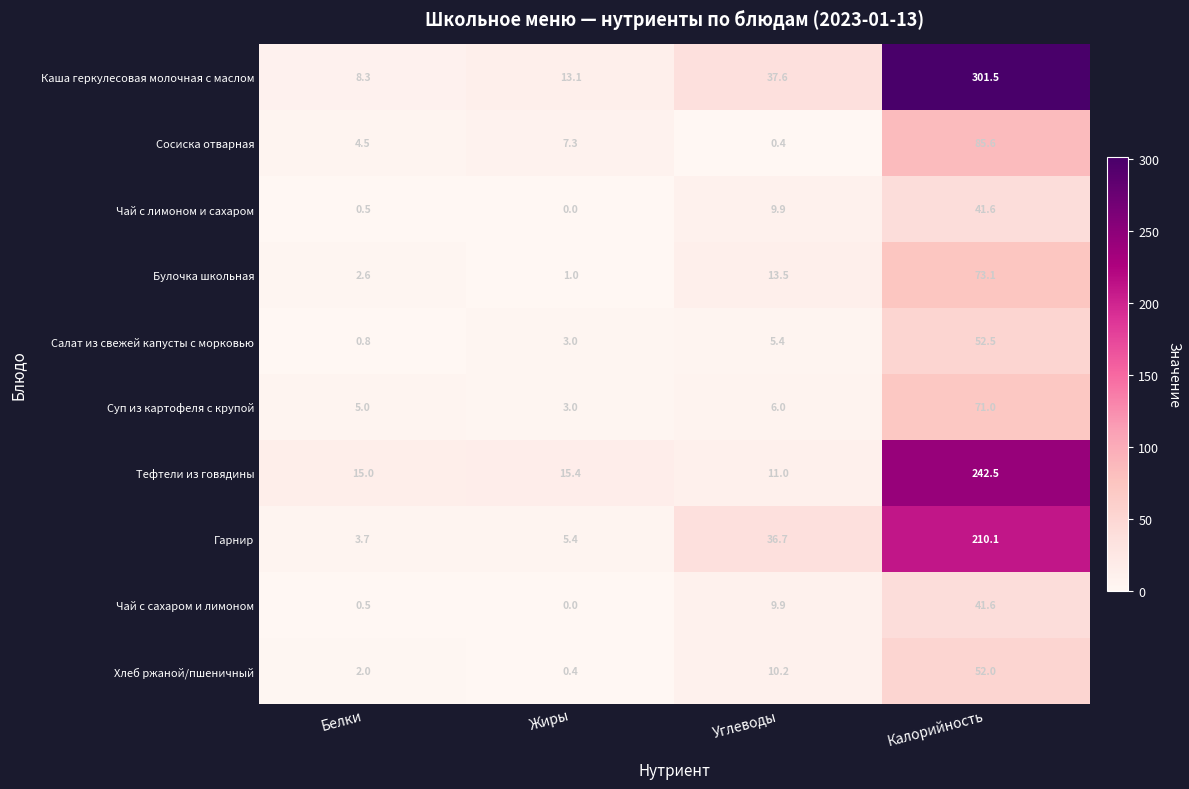

How many data points in Булочка школьная are less than 13?

2